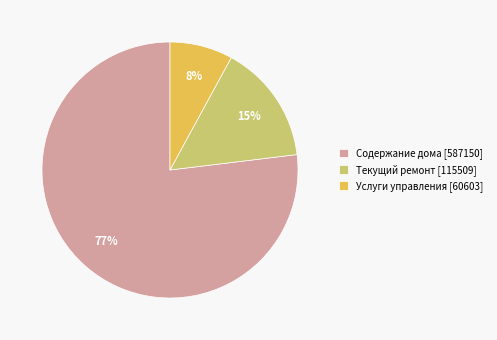

How many slices are in this pie chart?

3